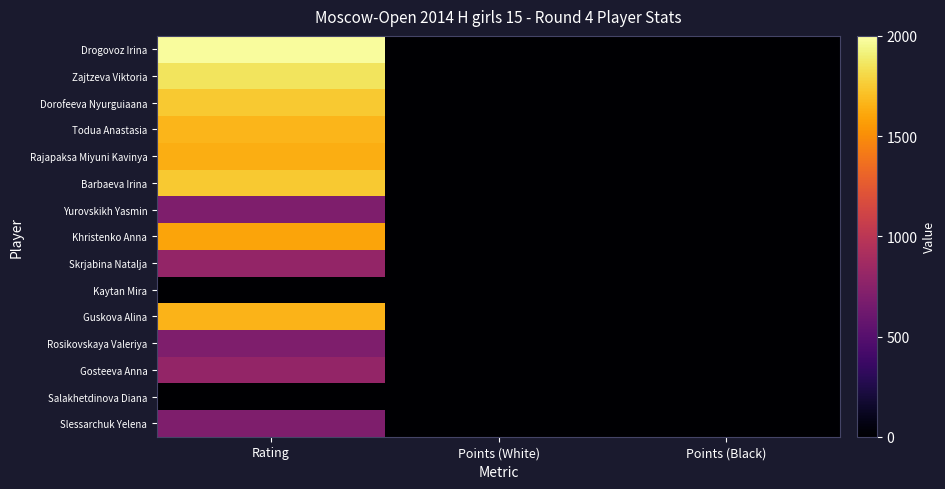

Which series has the widest spread of values?

Drogovoz Irina